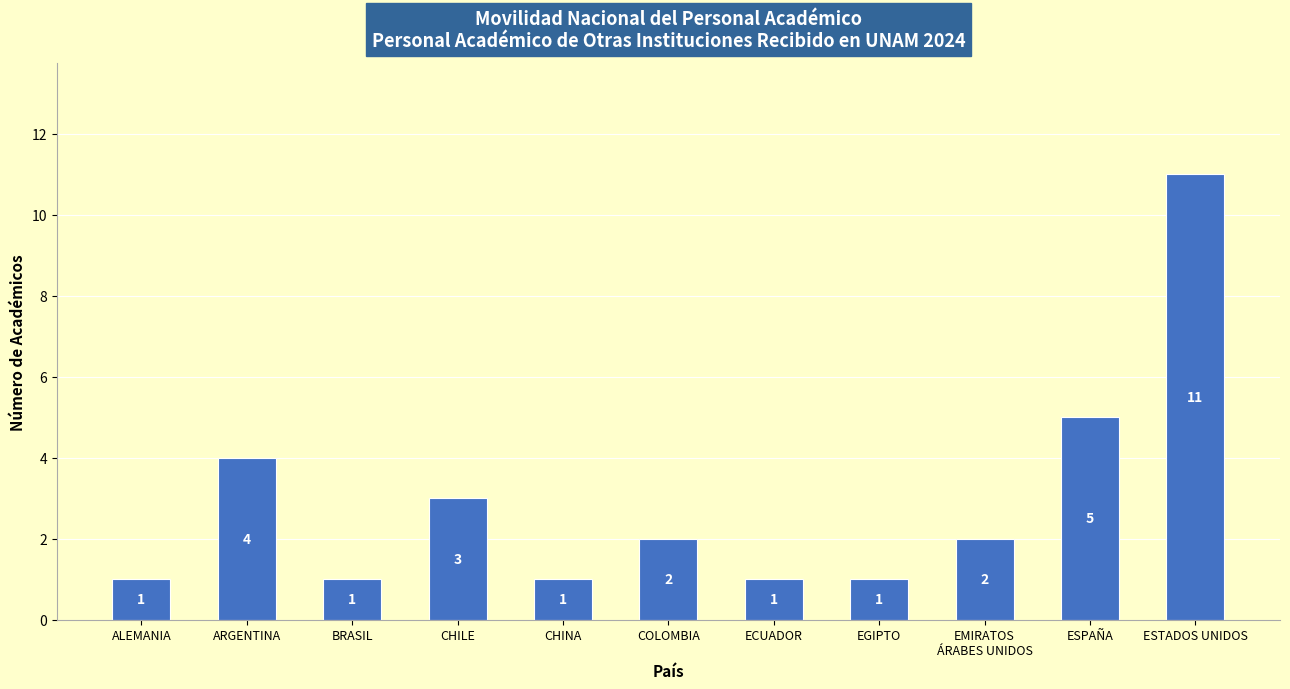

Is it true that the value at CHILE is 4?

False